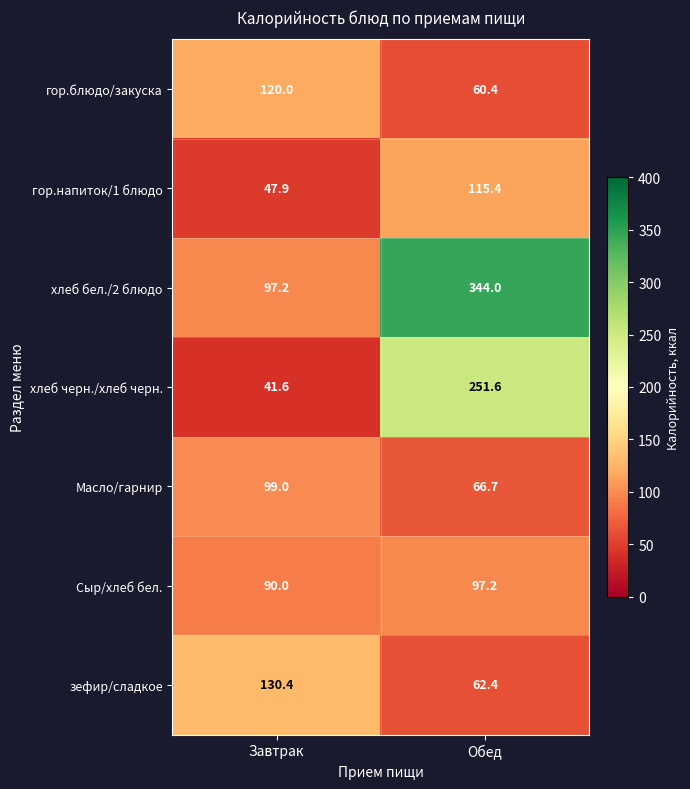

Which category has the lowest value across all series?

Завтрак